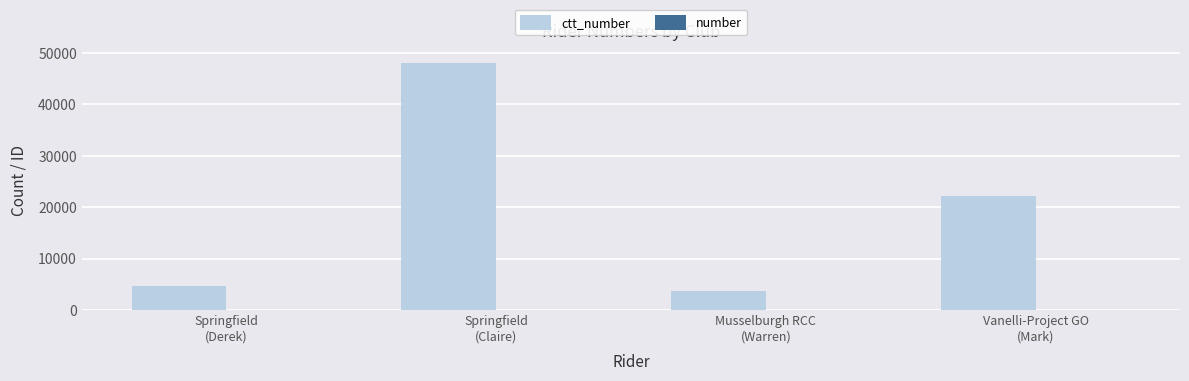

How many series are shown in this chart?

2